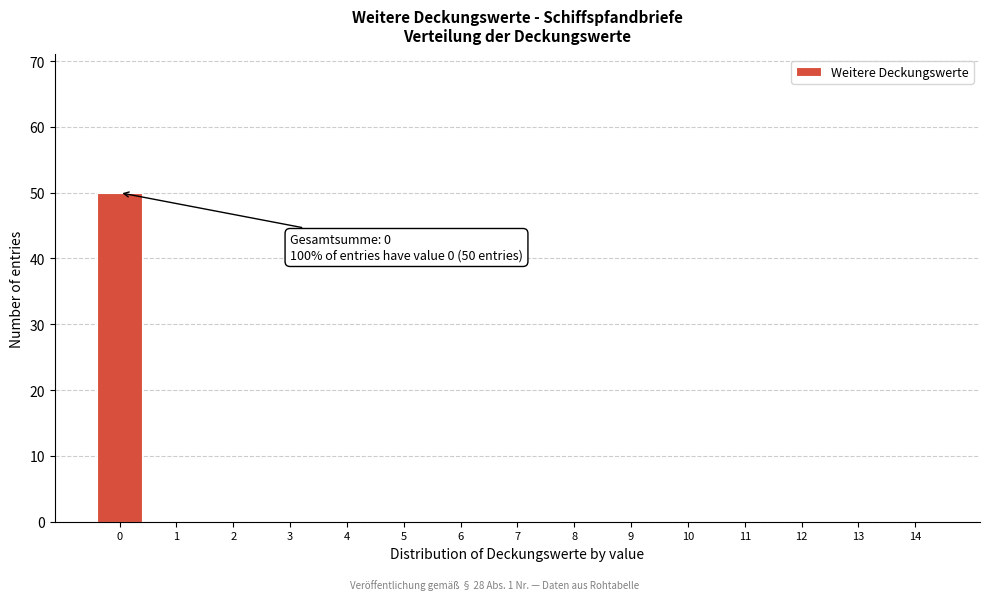

Reading right to left, what are all the values shown in this chart?

14=0	13=0	12=0	11=0	10=0	9=0	8=0	7=0	6=0	5=0	4=0	3=0	2=0	1=0	0=50